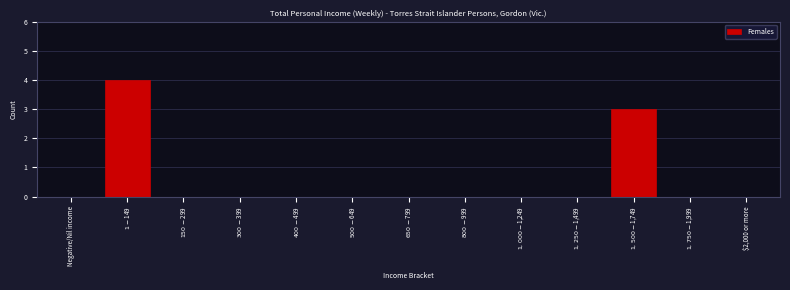

What is the greatest value displayed?

4